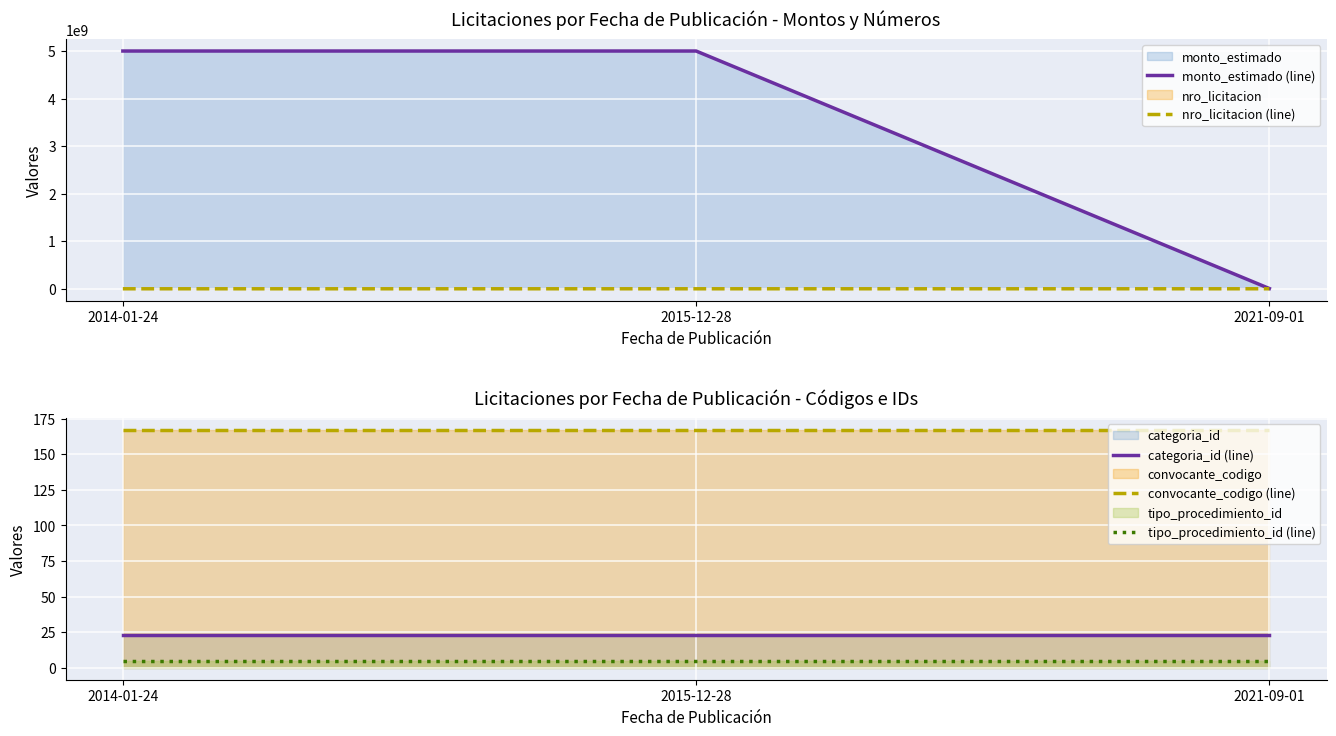

At which category is the sum across all series the highest?

2015-12-28